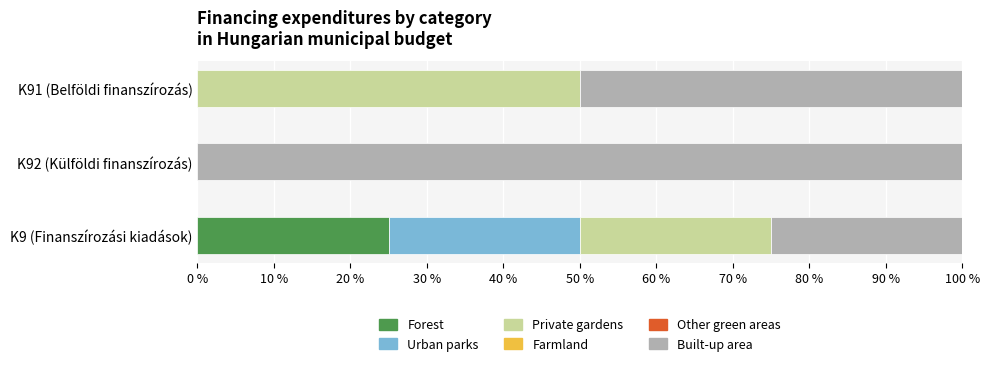

What is the sum of the Forest values at K91 (Belföldi finanszírozás) and K9 (Finanszírozási kiadások)?

25